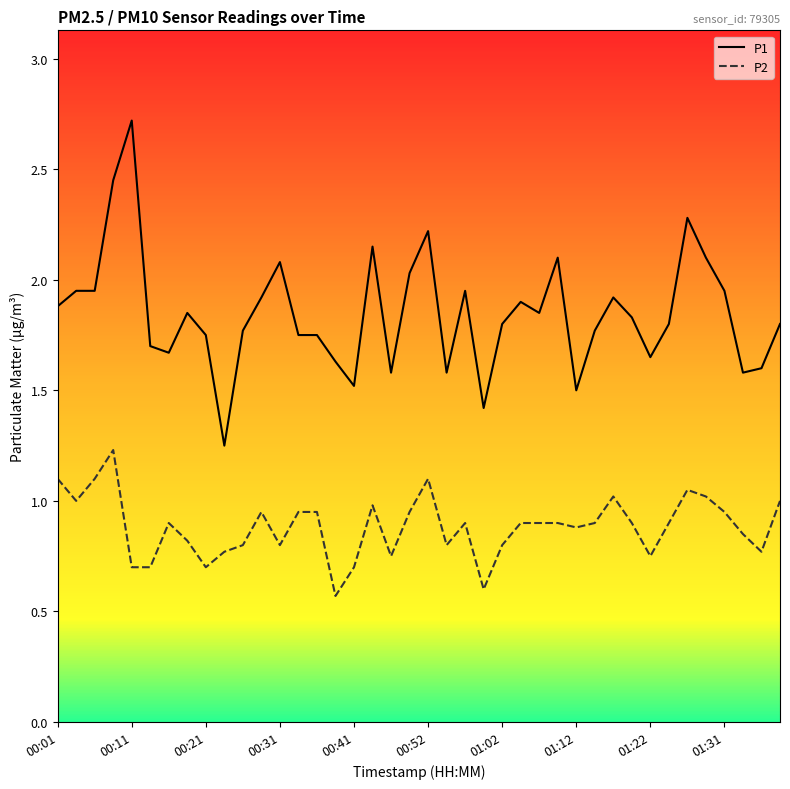

What is the maximum value shown in the chart?

2.7